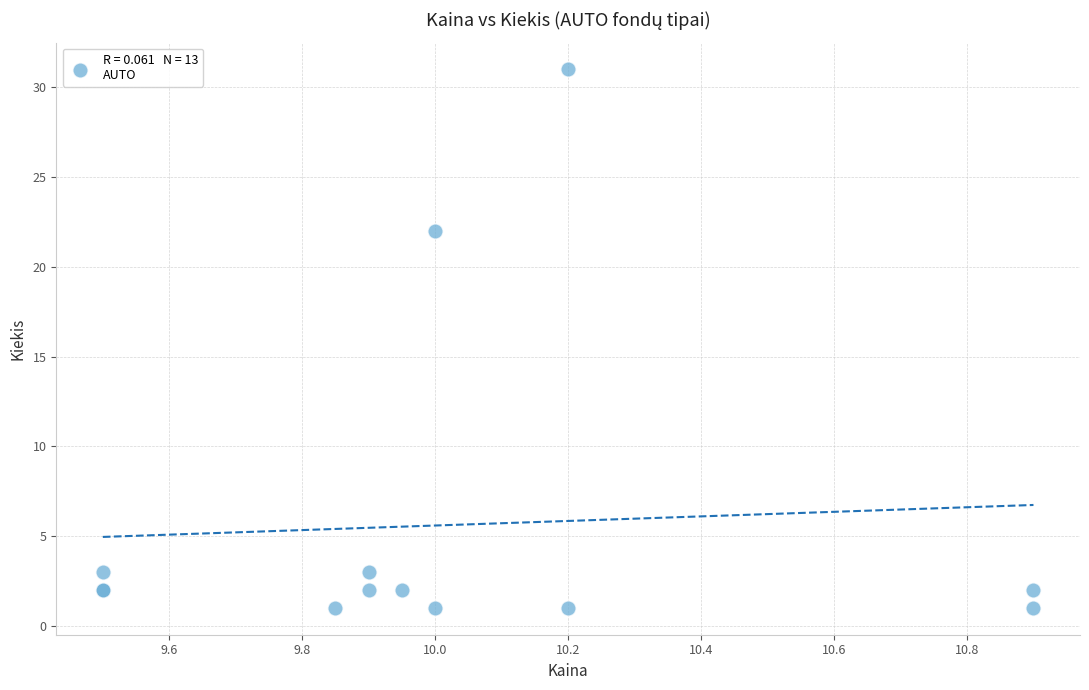

What Y value in the scatter plot is closest to 16?

22